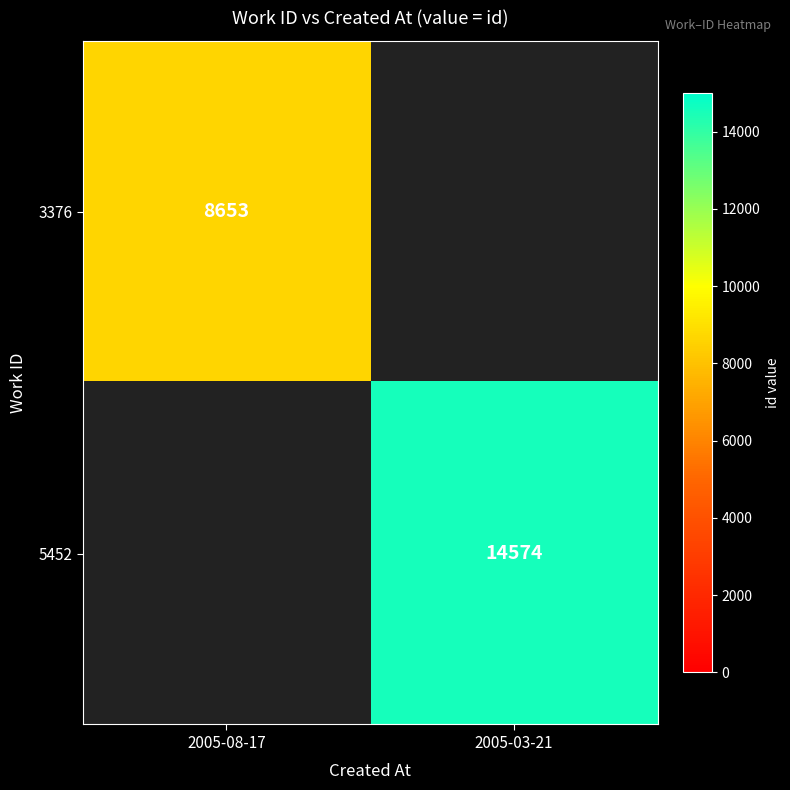

The 5452 series shows 5931 at 2005-03-21. True or false?

False